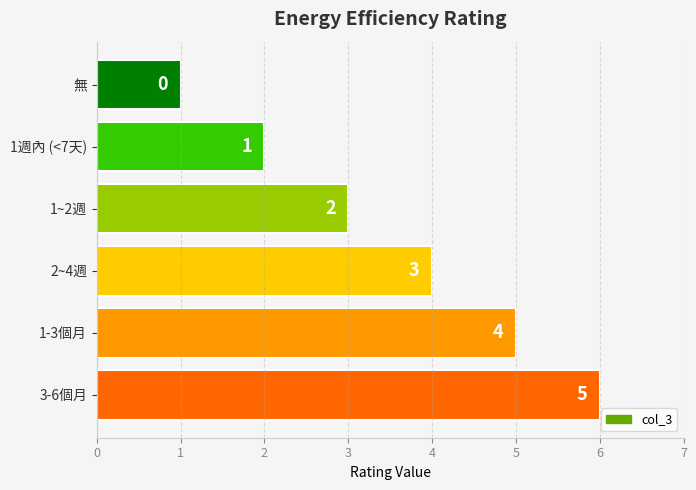

The value at 無 is 1. True or false?

True